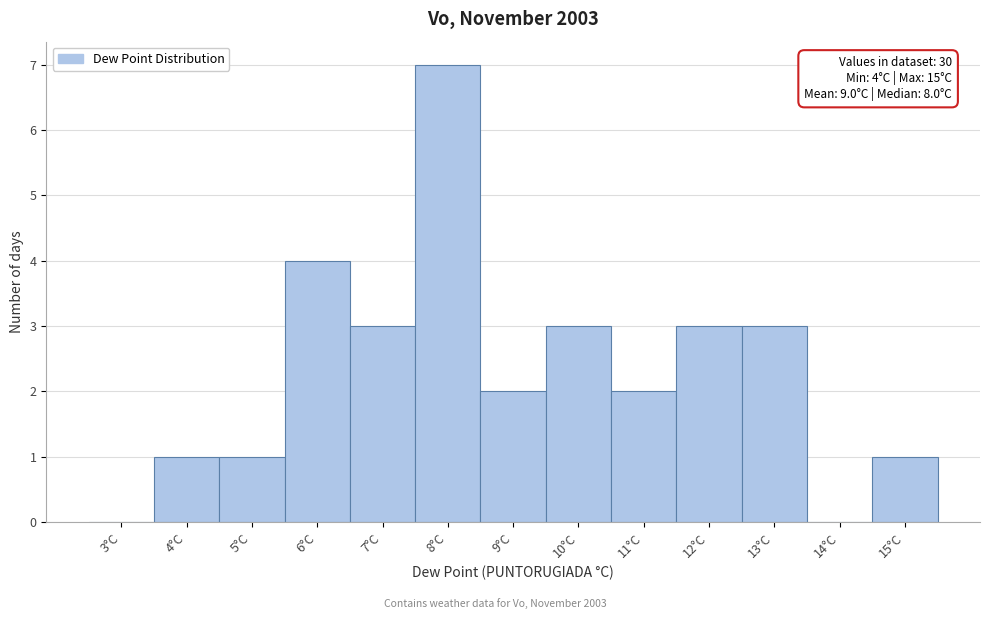

Reading left to right, list all the values displayed in this chart.

3°C=0	4°C=1	5°C=1	6°C=4	7°C=3	8°C=7	9°C=2	10°C=3	11°C=2	12°C=3	13°C=3	14°C=0	15°C=1